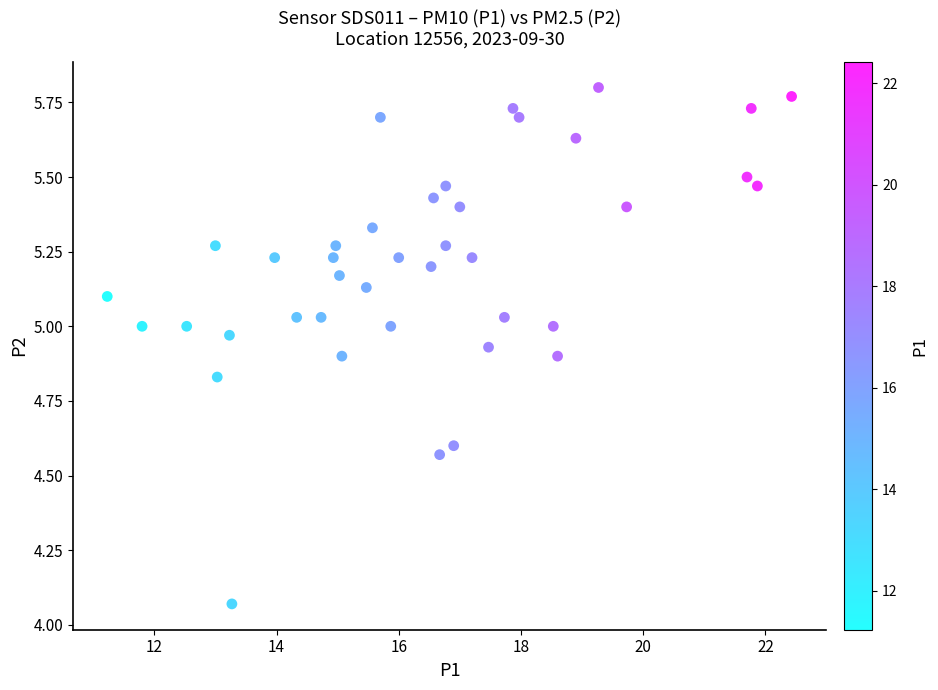

What is the range of Y values (max minus min)?

1.7